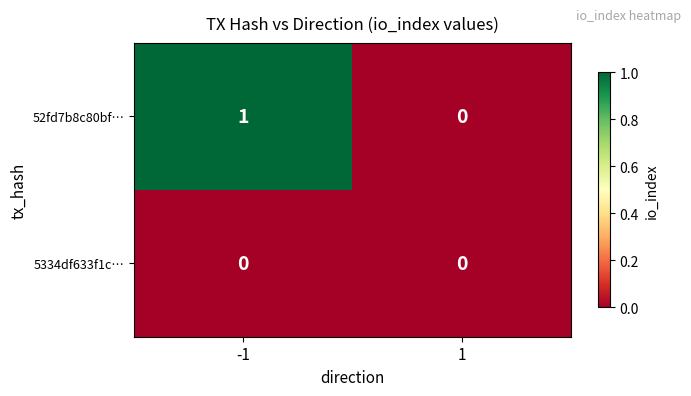

Which series has the largest total across all categories?

52fd7b8c80bf…